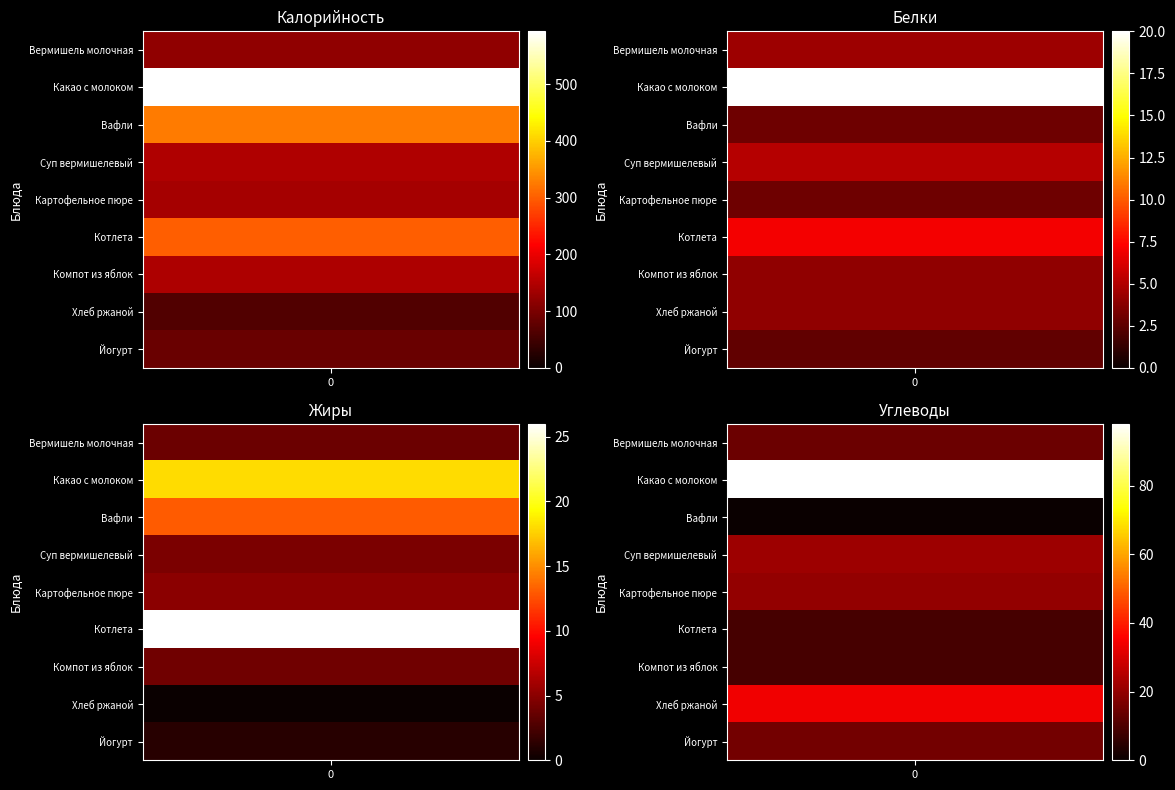

Which series has the largest total across all categories?

Калорийность